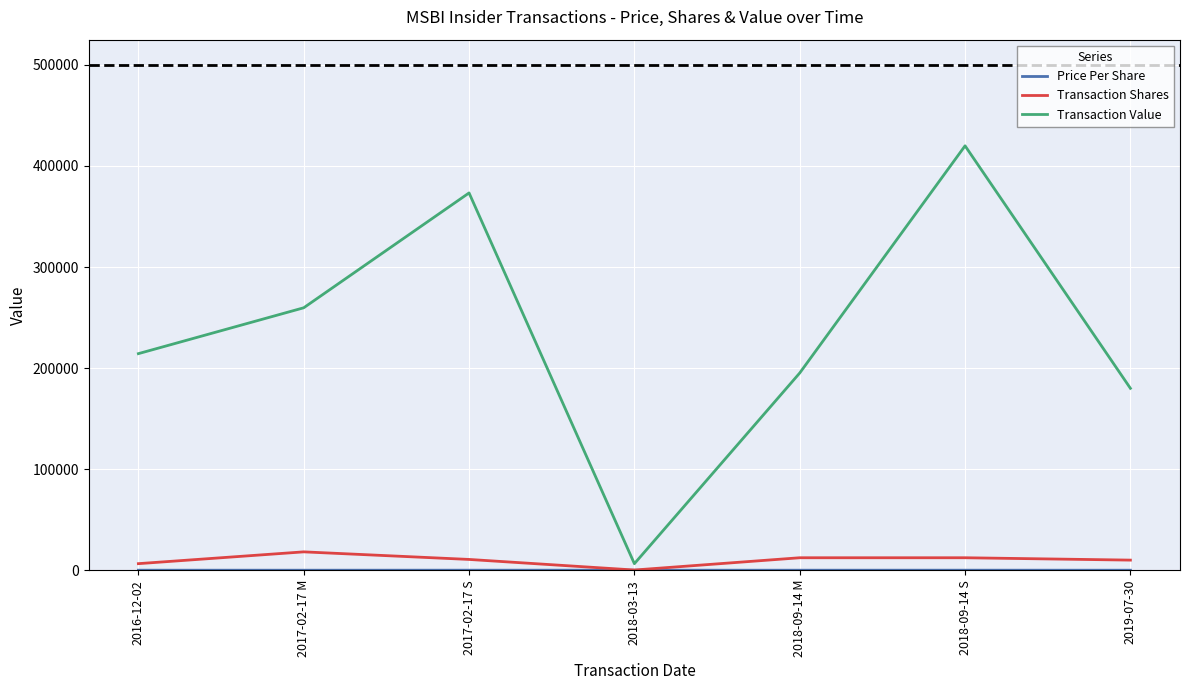

Rank the categories by Transaction Value value from lowest to highest.

2018-03-13, 2019-07-30, 2018-09-14 M, 2016-12-02, 2017-02-17 M, 2017-02-17 S, 2018-09-14 S